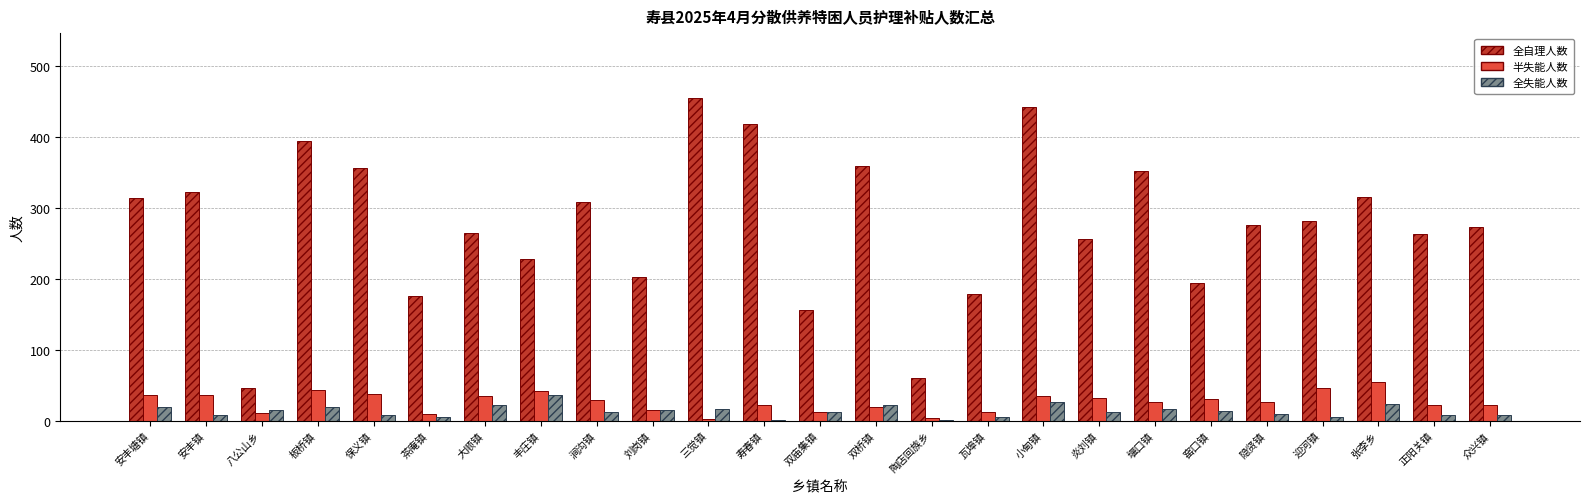

What is the total value across all series at 安丰塘镇?

371